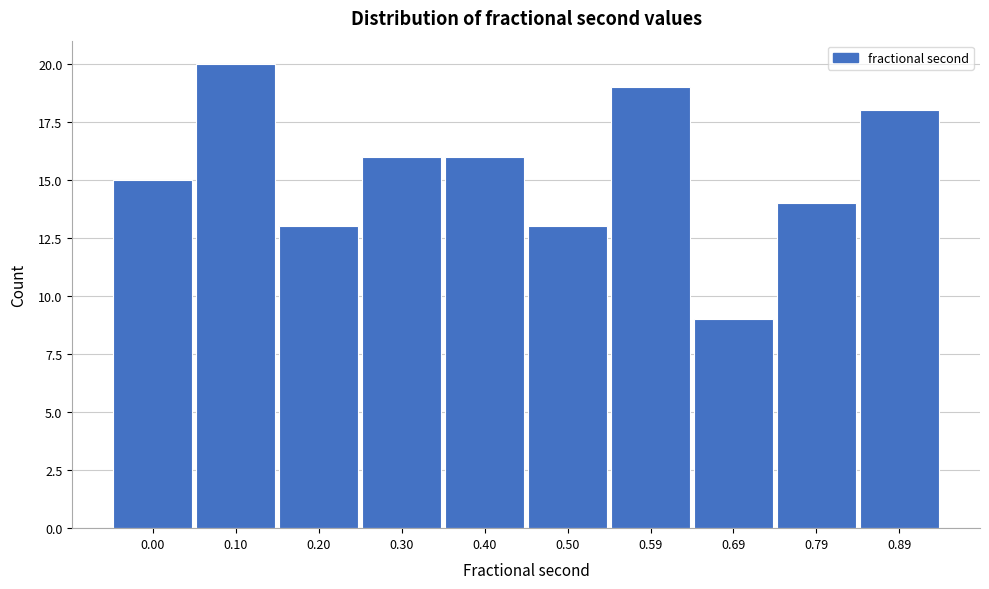

Reading left to right, what are all the values shown in this chart?

0.00=15	0.10=20	0.20=13	0.30=16	0.40=16	0.50=13	0.59=19	0.69=9	0.79=14	0.89=18